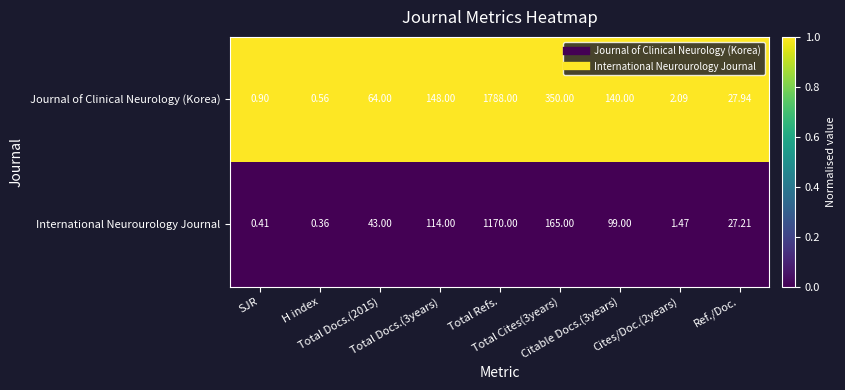

Which series has the largest range (max minus min)?

Journal of Clinical Neurology (Korea)